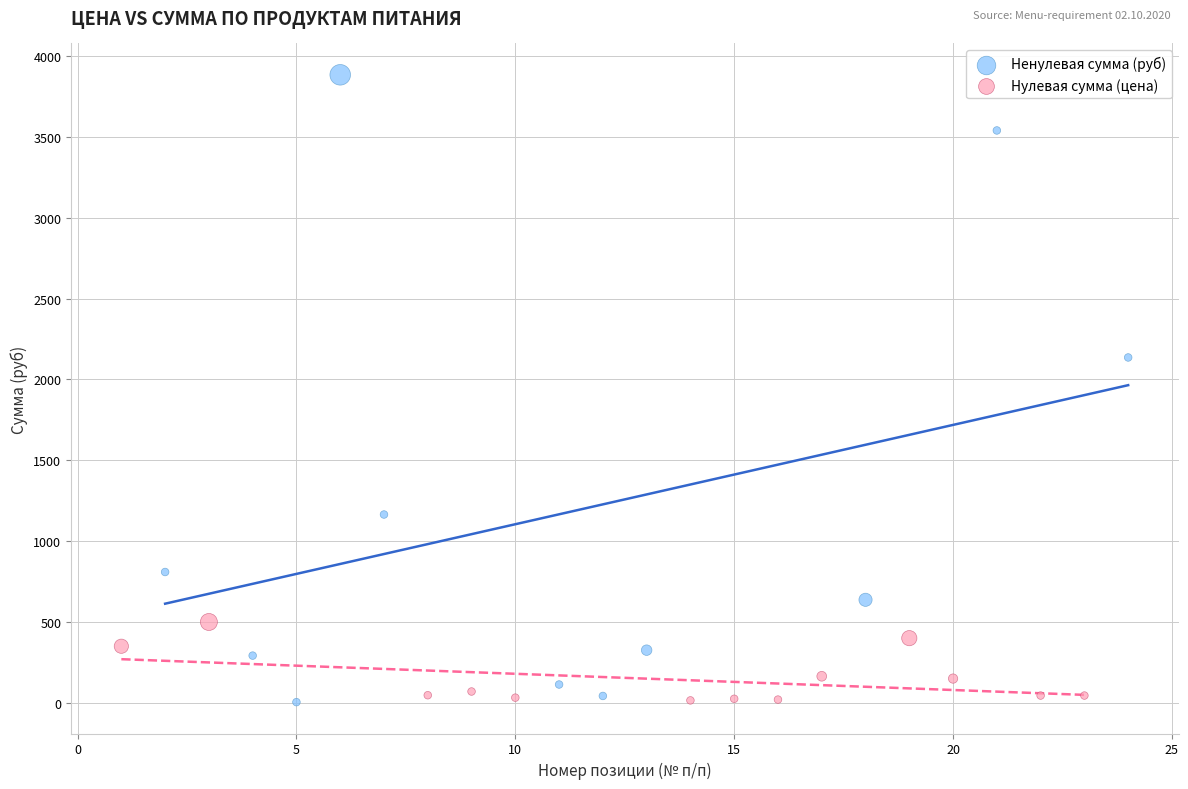

Which series has the widest spread of Y values?

Ненулевая сумма (руб)